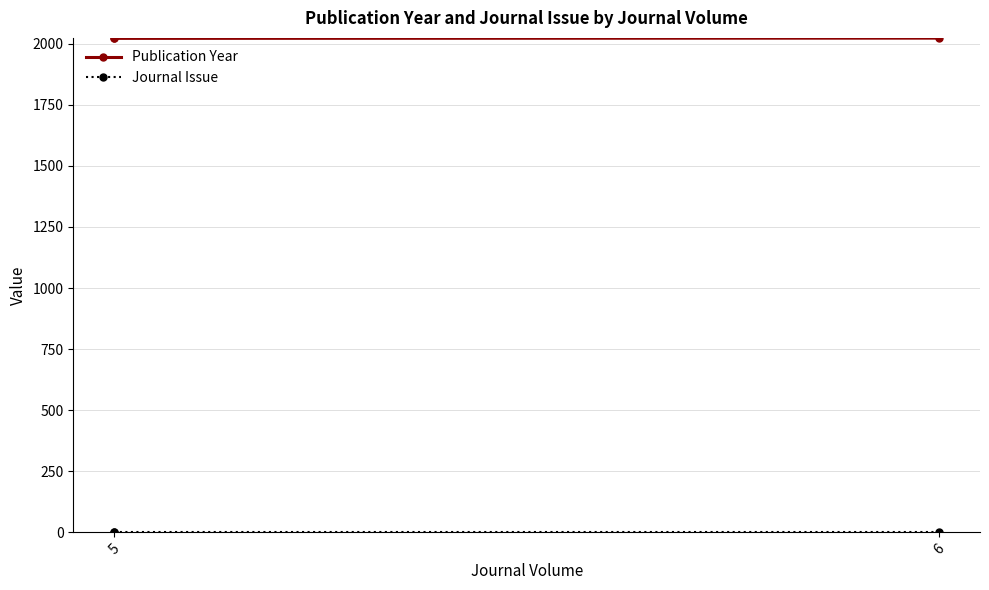

What is the value of the Publication Year point at the 2nd from the left?

2022